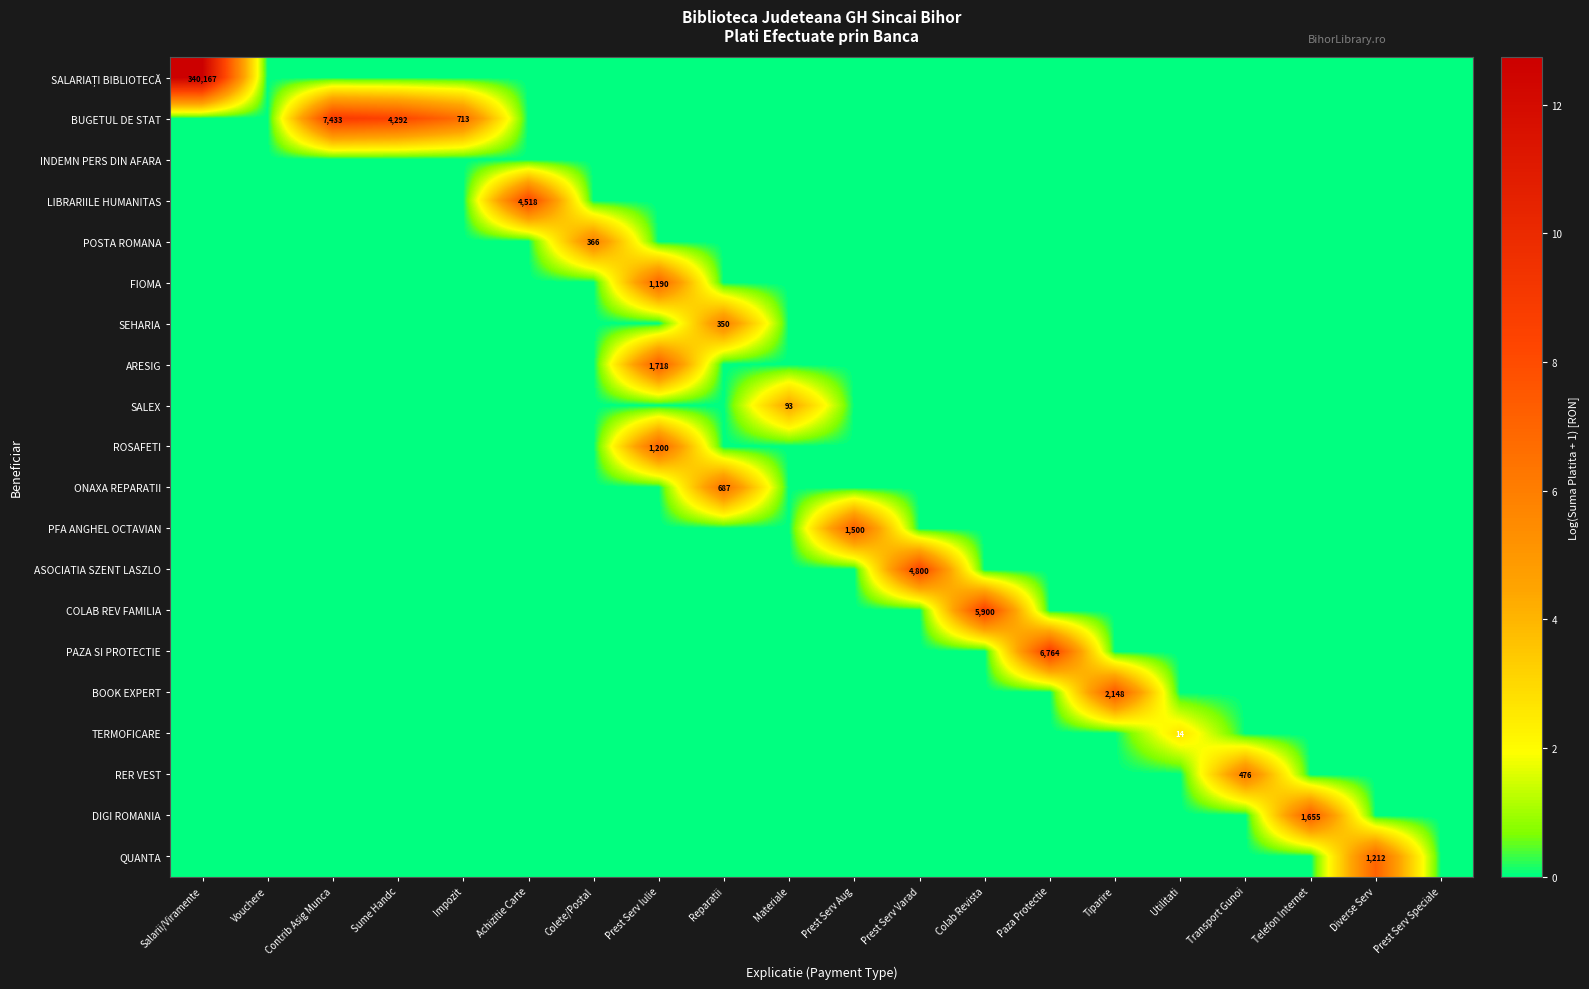

Count the number of data series in this chart.

20